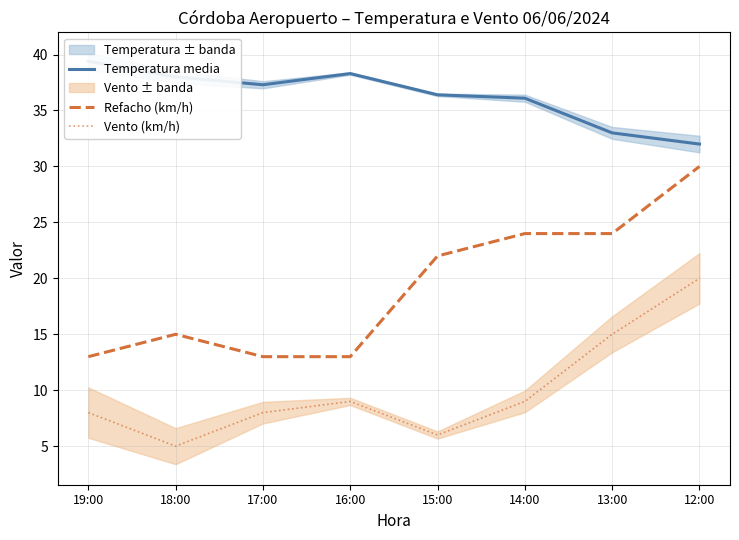

List the labels in order of Vento (km/h) value, smallest first.

18:00, 15:00, 19:00, 17:00, 16:00, 14:00, 13:00, 12:00